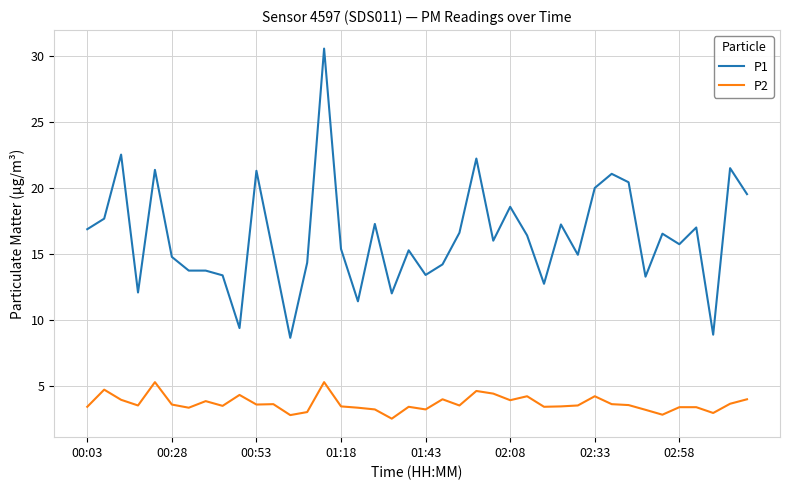

What is the difference between the maximum and minimum values in the P2 series?

2.8